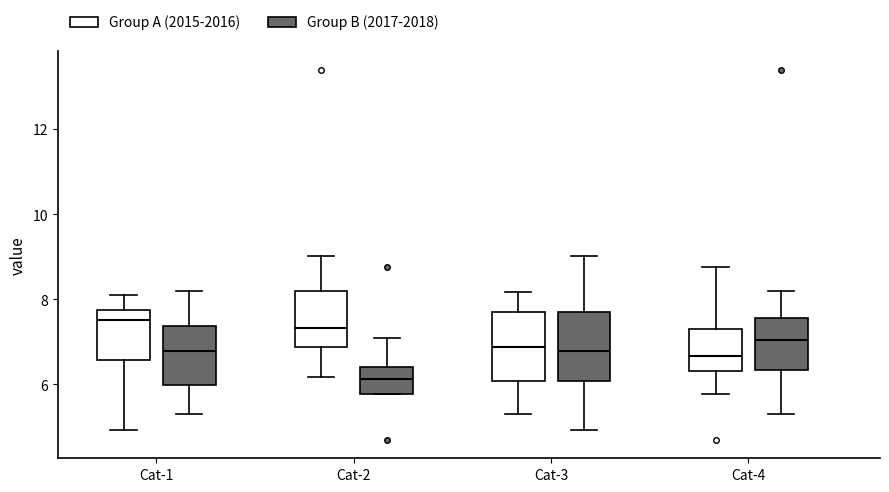

Reading left to right, read every box against the y-axis: the position of its median line, the range the box covers, and the ends of its whiskers. The values are not printed on the chart, so give them approximately, as read against the axis.

Cat-1 (Group A (2015-2016)): median 7.6, box 6.6 to 7.8, whiskers 5.0 to 8.2
Cat-1 (Group B (2017-2018)): median 6.8, box 6.0 to 7.4, whiskers 5.4 to 8.2
Cat-2 (Group A (2015-2016)): median 7.4, box 6.8 to 8.2, whiskers 6.2 to 9.0
Cat-2 (Group B (2017-2018)): median 6.2, box 5.8 to 6.4, whiskers 5.8 to 7.2
Cat-3 (Group A (2015-2016)): median 6.8, box 6.0 to 7.8, whiskers 5.4 to 8.2
Cat-3 (Group B (2017-2018)): median 6.8, box 6.0 to 7.8, whiskers 5.0 to 9.0
Cat-4 (Group A (2015-2016)): median 6.6, box 6.4 to 7.4, whiskers 5.8 to 8.8
Cat-4 (Group B (2017-2018)): median 7.0, box 6.4 to 7.6, whiskers 5.4 to 8.2